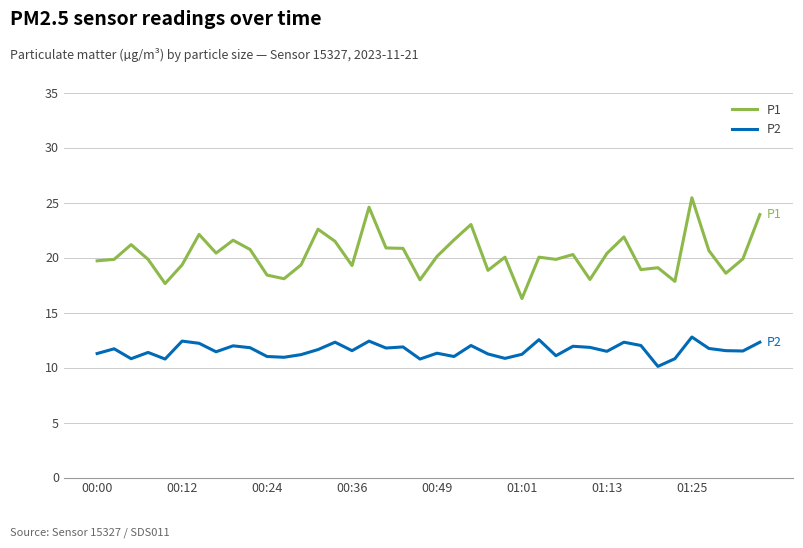

True or false: P2 and P1 cross at least once.

False